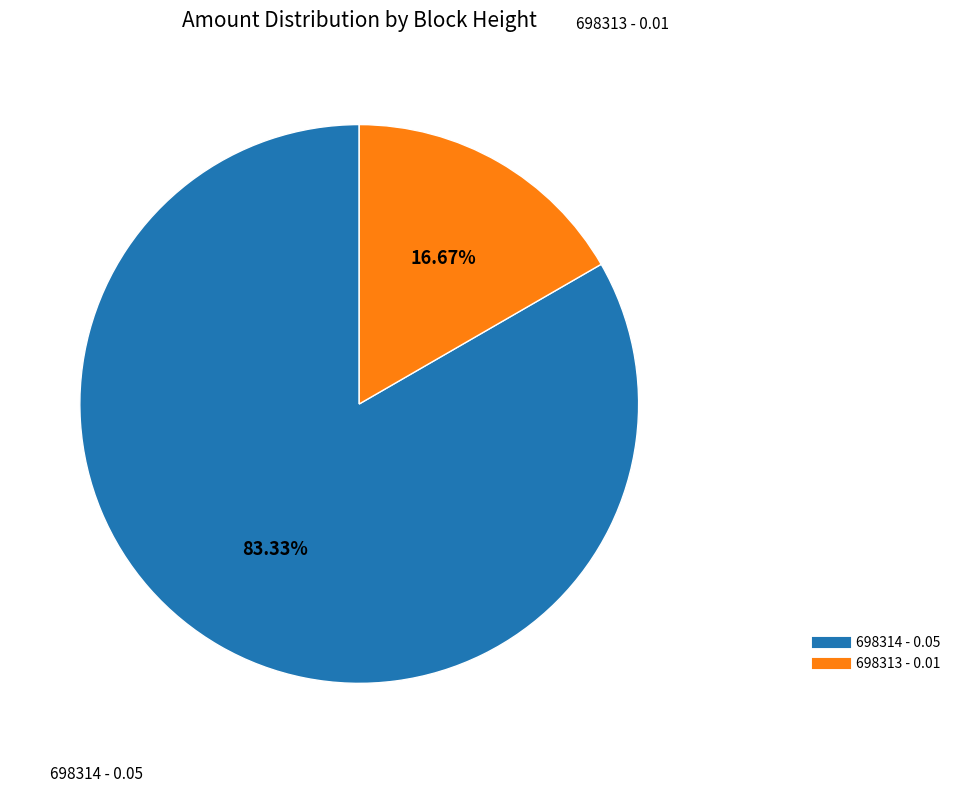

To the nearest percent, what is the combined percentage of 698314 and 698313?

100%